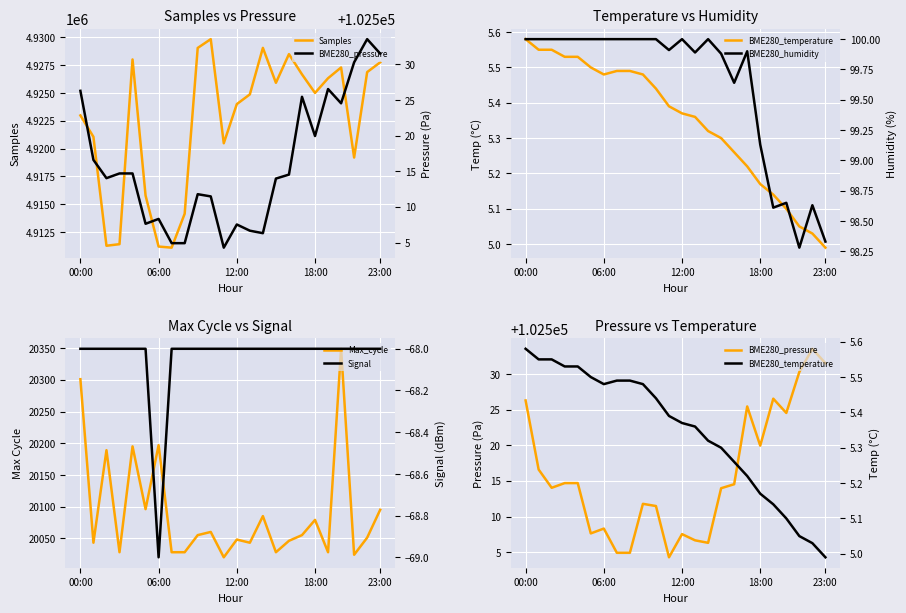

True or false: BME280_humidity and Signal cross at least once.

False